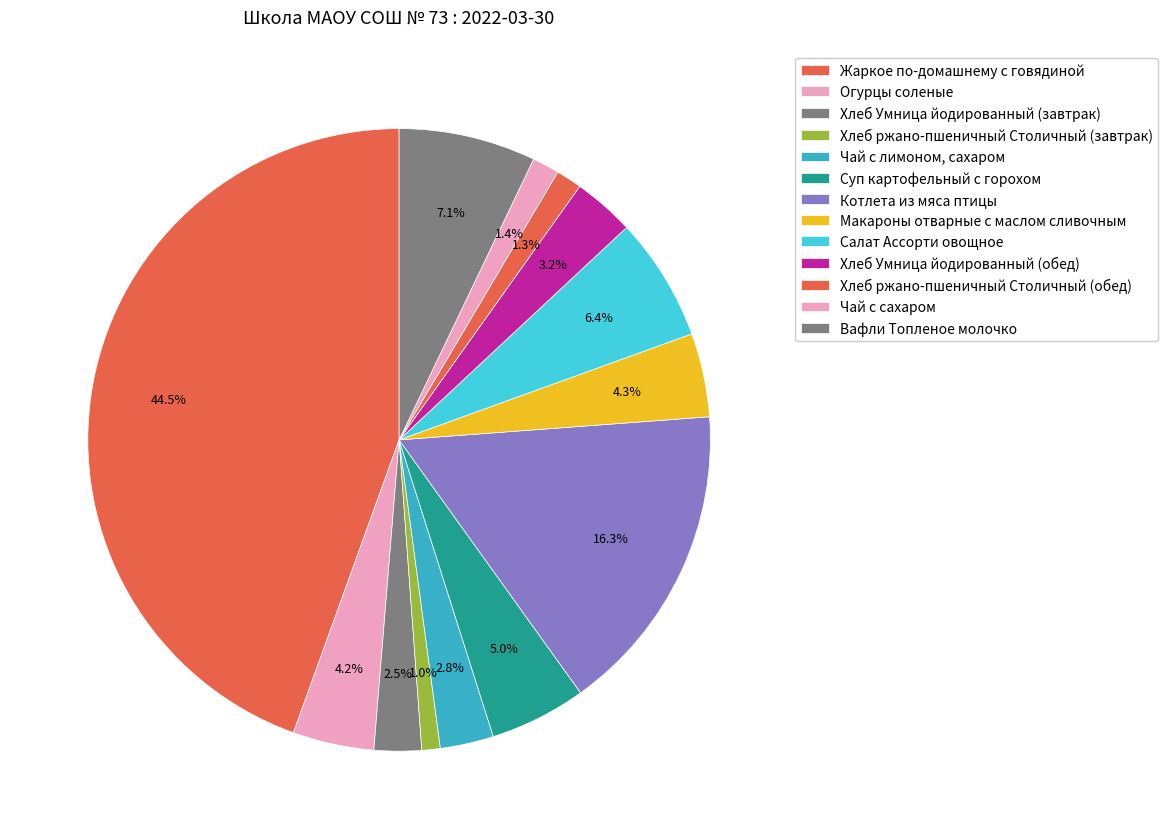

Which slice is the smallest?

Хлеб ржано-пшеничный Столичный (завтрак)